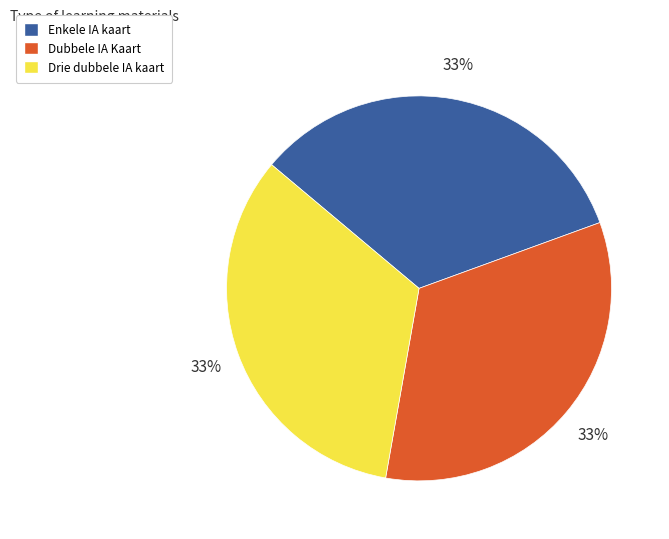

The Drie dubbele IA kaart slice represents 23% of the pie. True or false?

False